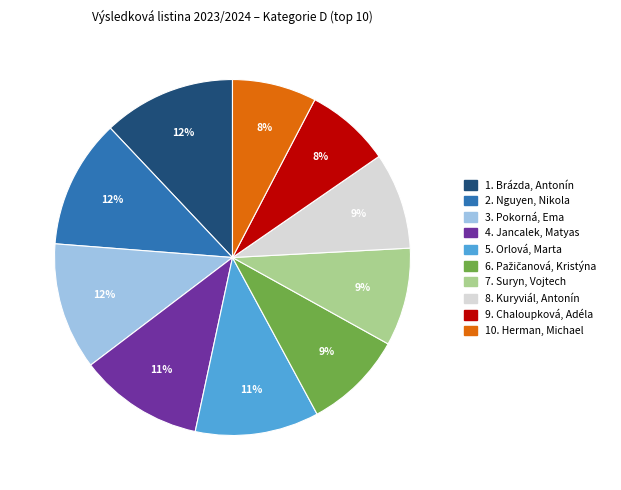

To the nearest percent, what is the difference between the largest and smallest slice percentages?

4%